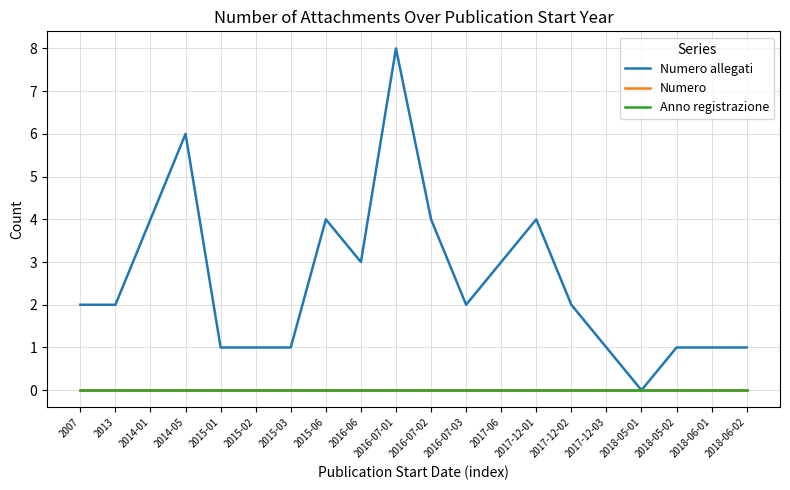

Rank the series at 2017-06 from highest to lowest value.

Numero allegati, Numero, Anno registrazione